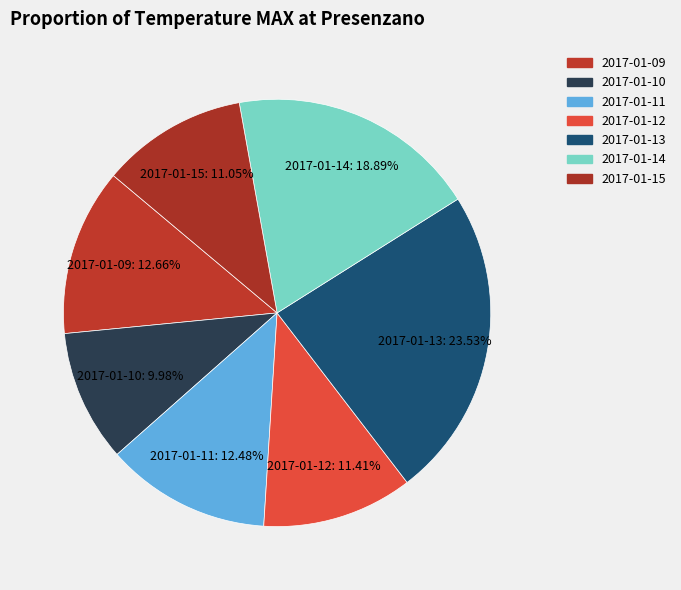

How many segments does this pie chart have?

7